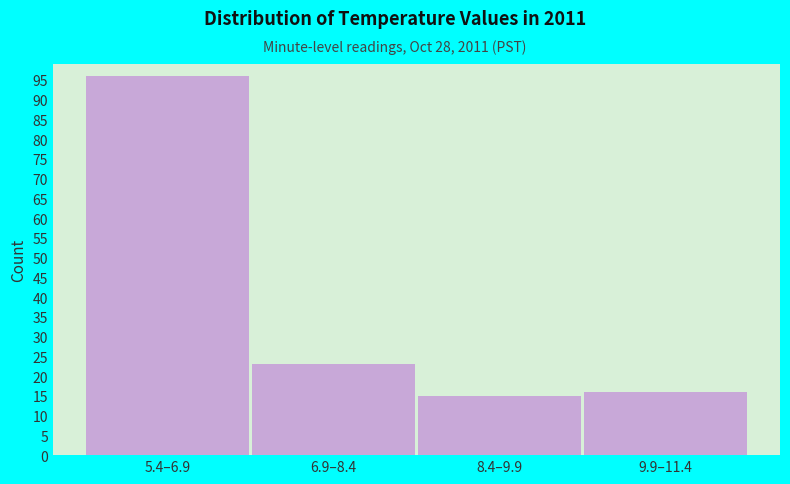

Reading right to left, what are all the values shown in this chart?

16	15	23	96